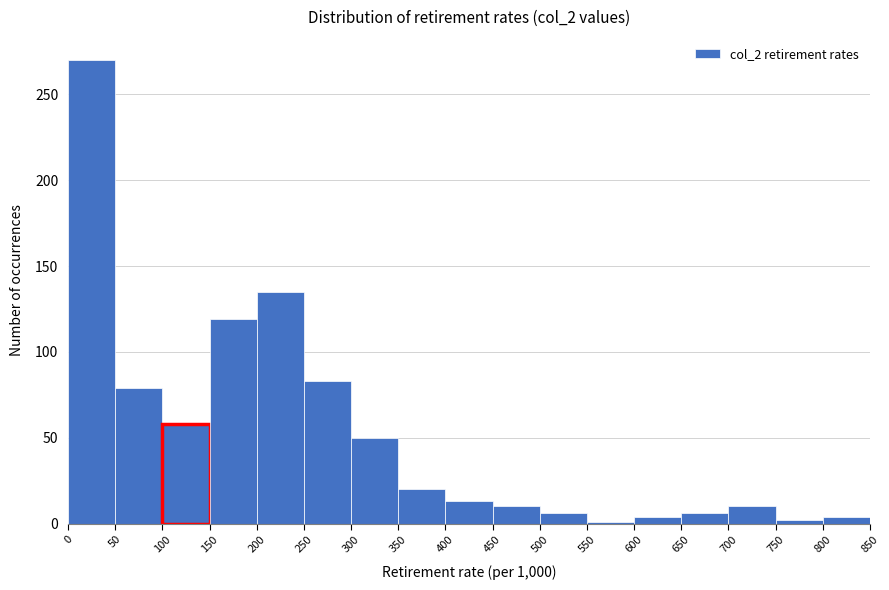

Reading left to right, transcribe this chart: for each bar, give the range it covers on the x-axis and its height. The values are not printed on the chart, so give them approximately, as read against the axis.

0 to 50: 270
50 to 100: 80
100 to 150: 60
150 to 200: 120
200 to 250: 135
250 to 300: 85
300 to 350: 50
350 to 400: 20
400 to 450: 15
450 to 500: 10
500 to 550: 5
550 to 600: under 5
600 to 650: under 5
650 to 700: 5
700 to 750: 10
750 to 800: under 5
800 to 850: under 5